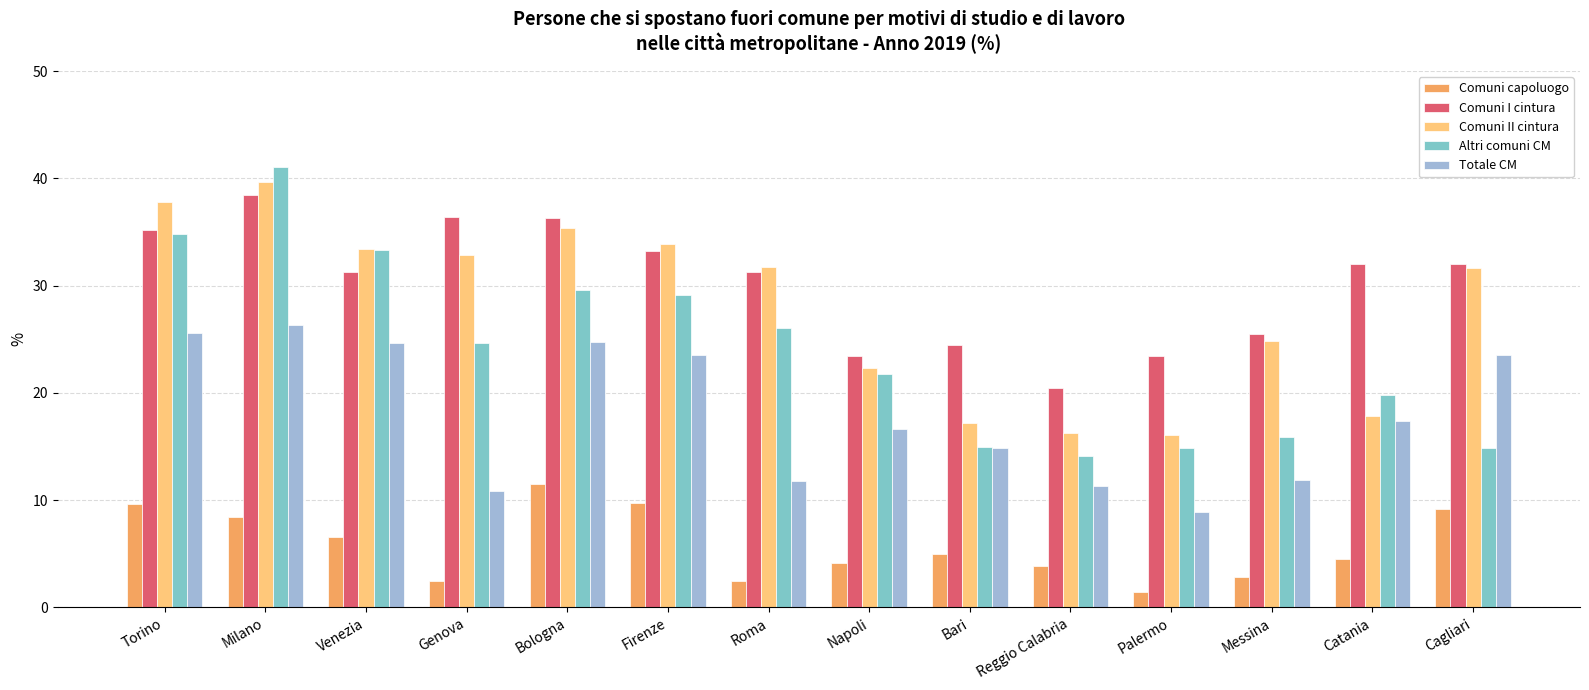

The Comuni capoluogo series shows 3.6 at Firenze. True or false?

False